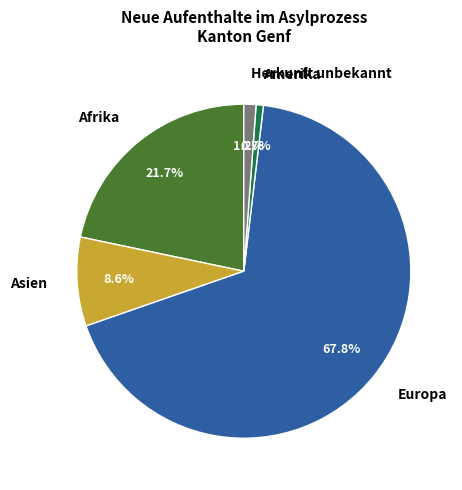

Combined, what portion of the pie is Amerika and Europa?

68.5%